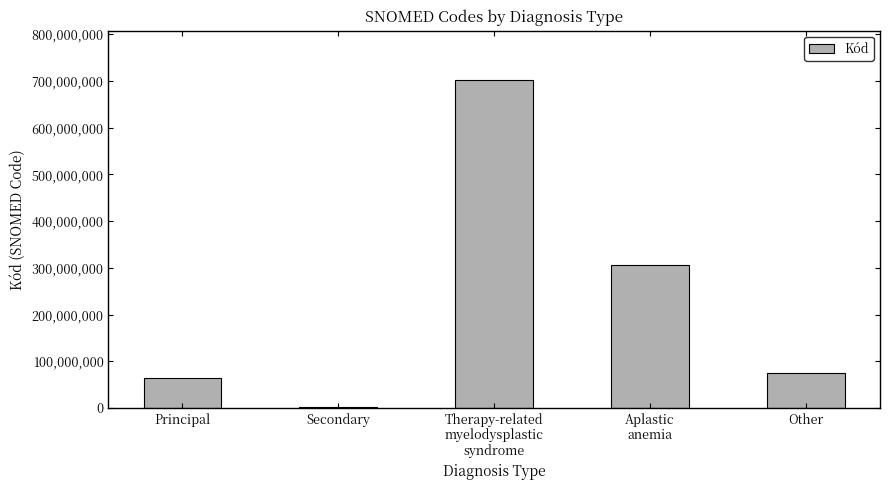

Which has a higher value, Secondary or Aplastic
anemia?

Aplastic
anemia